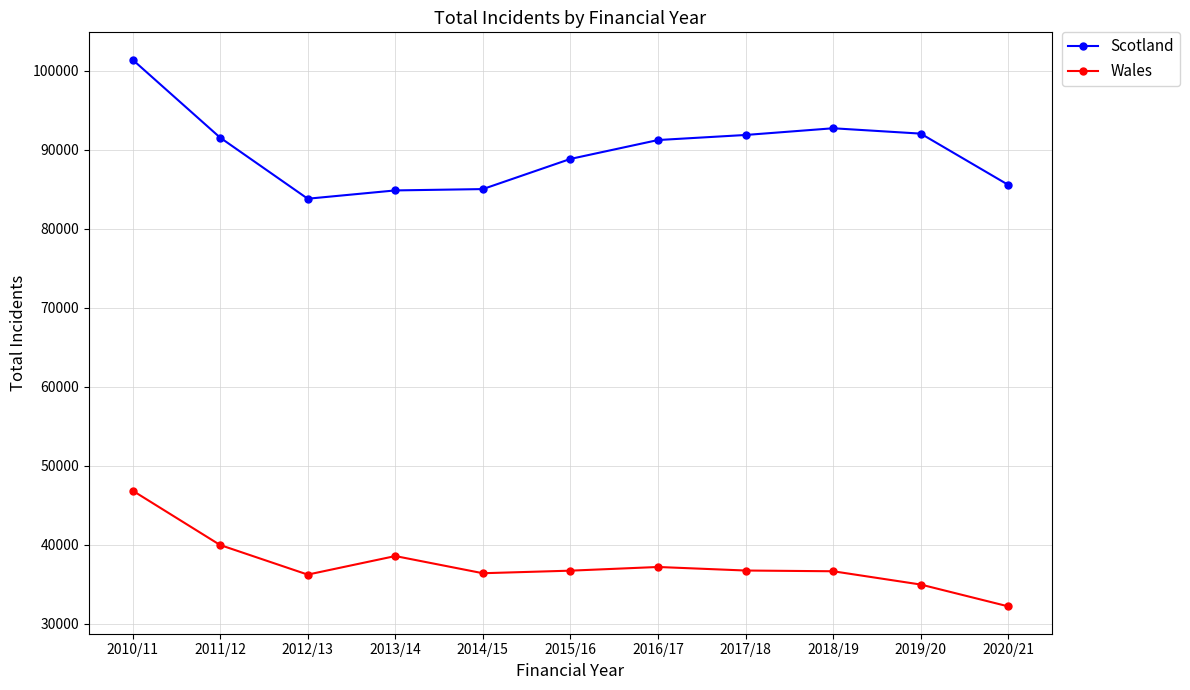

What is the difference between the maximum and minimum values in the Scotland series?

17601